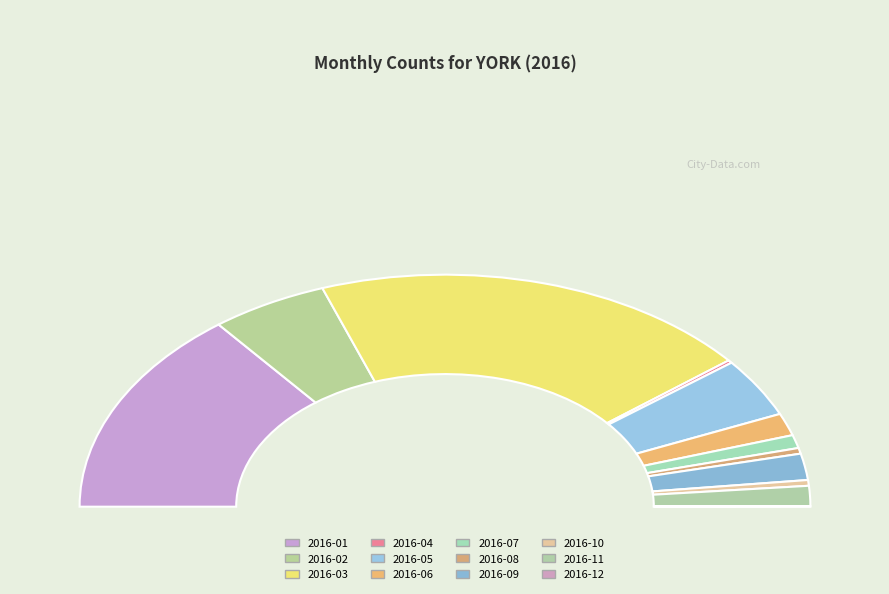

Rank the categories by value from highest to lowest.

2016-03, 2016-01, 2016-02, 2016-05, 2016-09, 2016-06, 2016-11, 2016-07, 2016-08, 2016-10, 2016-04, 2016-12